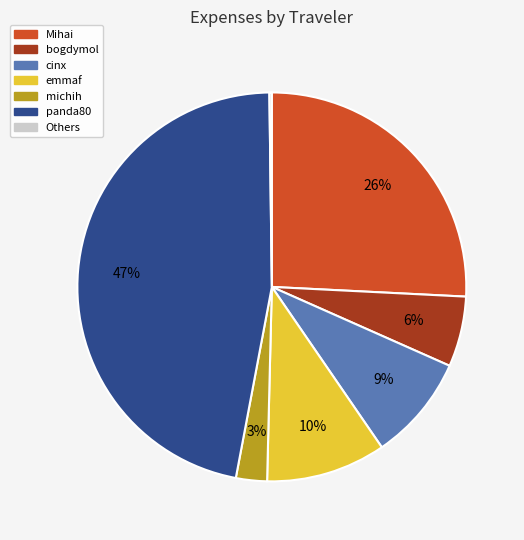

Is there any slice that represents more than half of the pie?

No